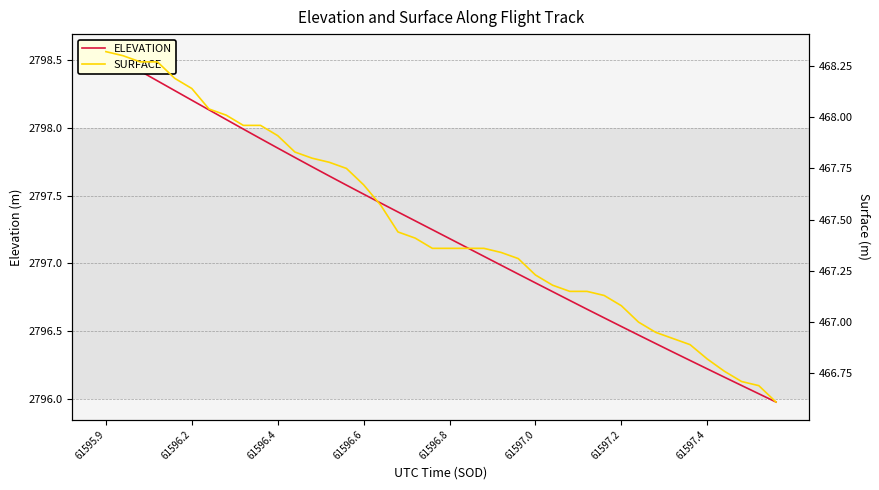

Which series has the largest range (max minus min)?

ELEVATION